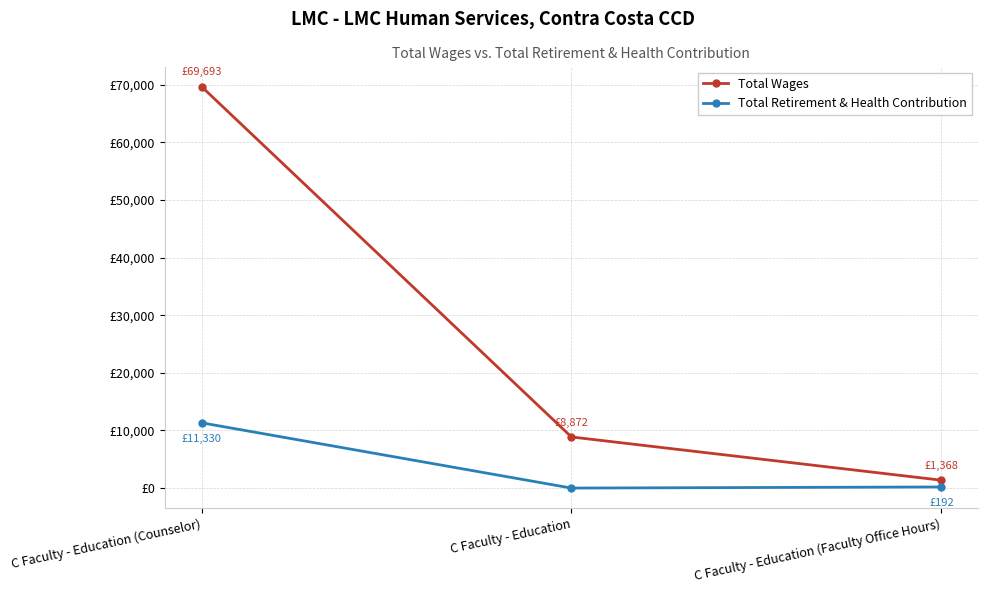

Is this an area chart (filled region under the line)?

No